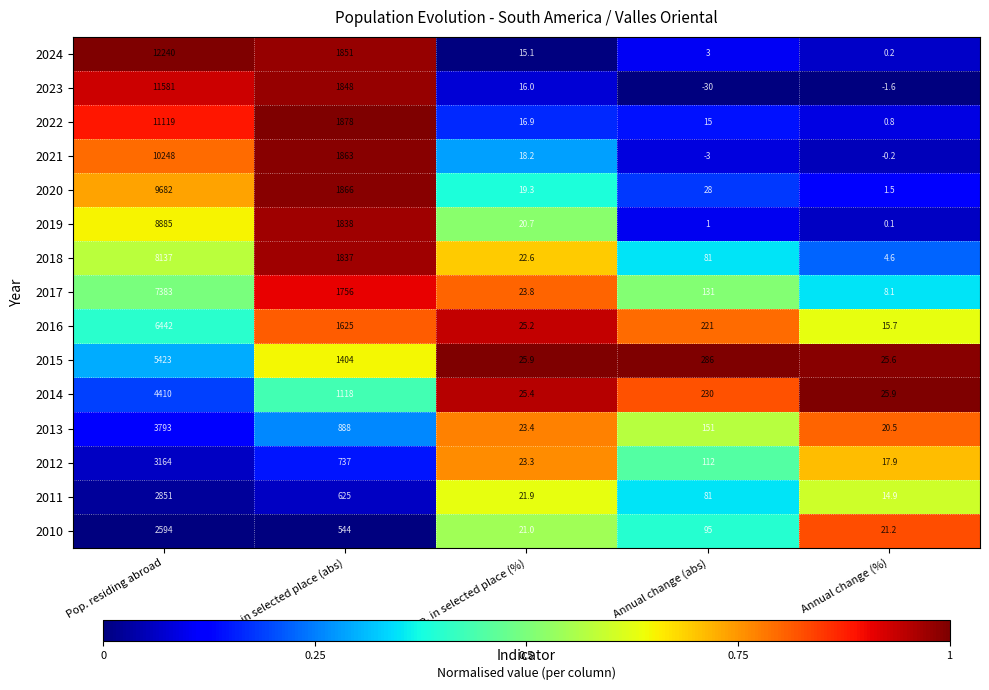

What is the difference between the maximum and minimum values in the 2022 series?

11118.2